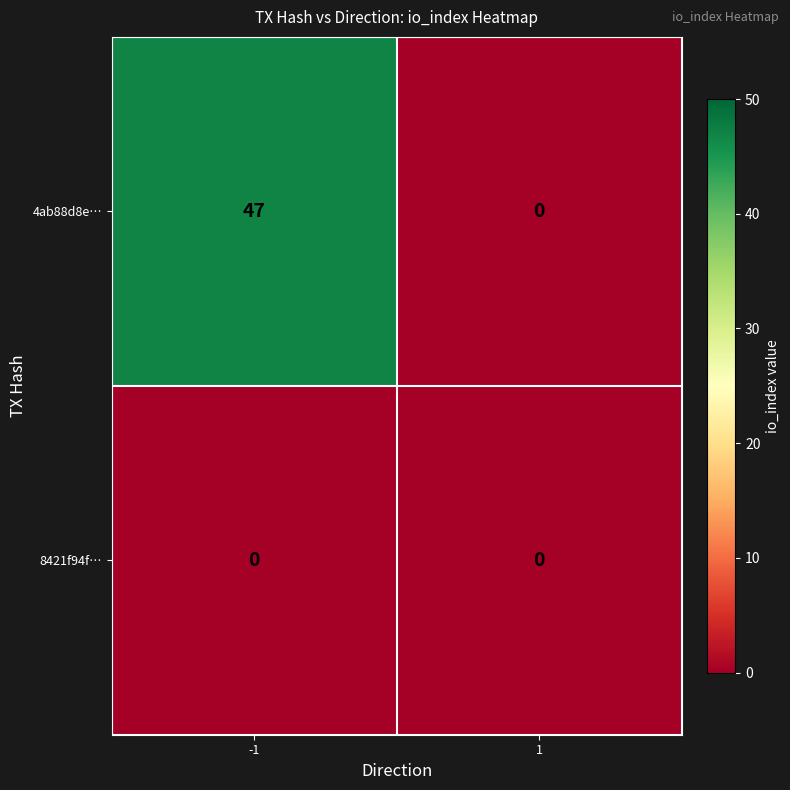

At -1, list the series in order from largest to smallest.

4ab88d8e…, 8421f94f…